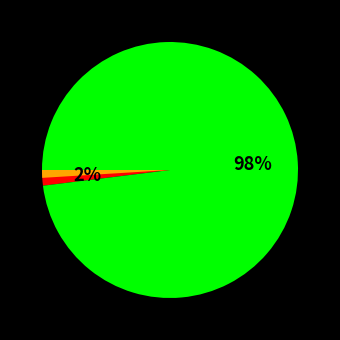

Is there any slice that represents more than half of the pie?

Yes